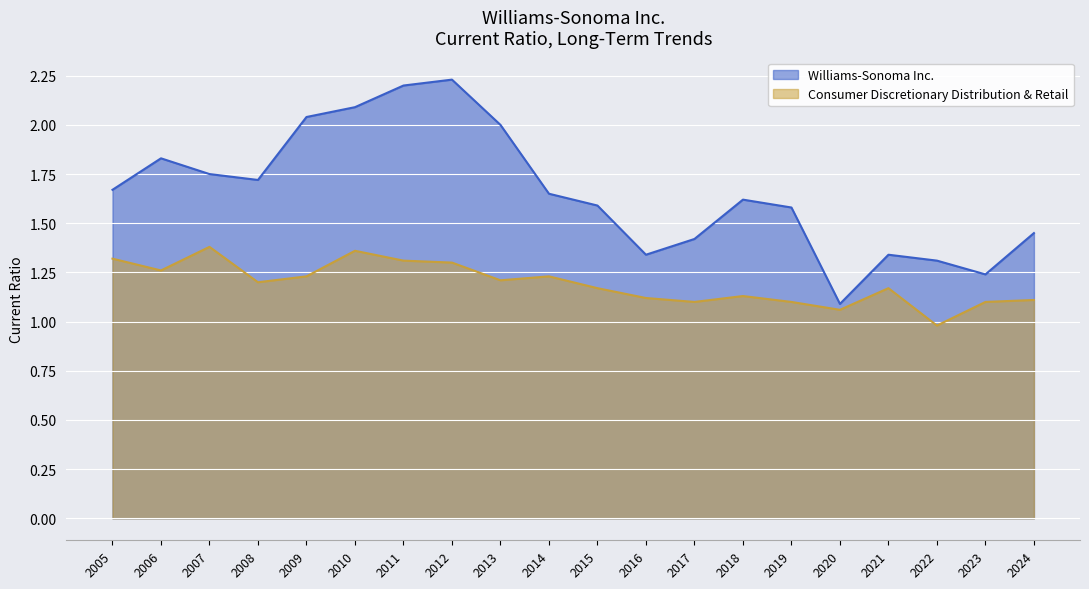

Rank the series by their maximum value, from lowest to highest.

Consumer Discretionary Distribution & Retail, Williams-Sonoma Inc.